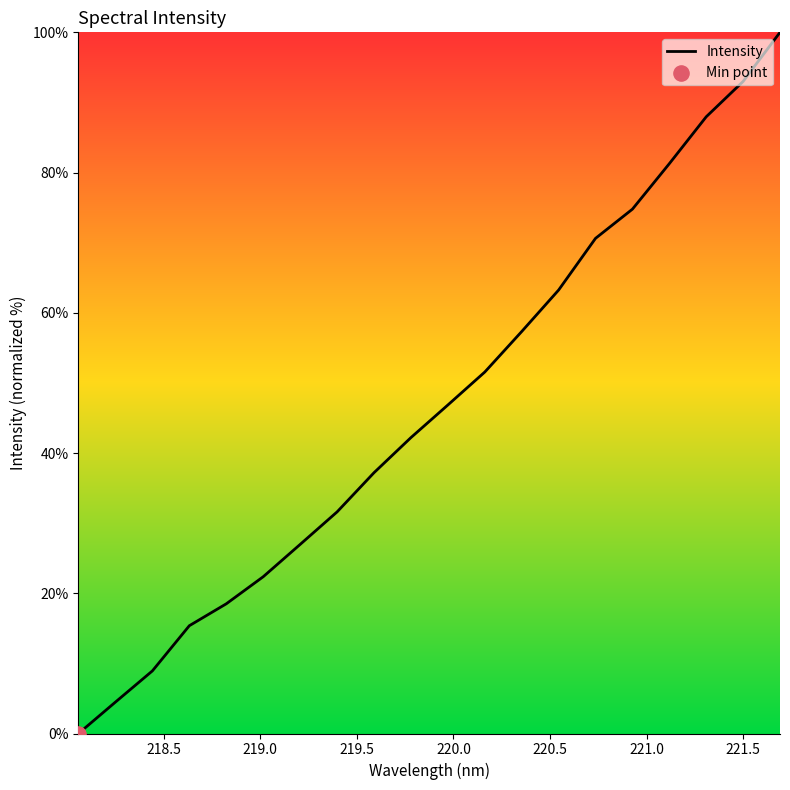

What is the greatest value displayed?

100.0